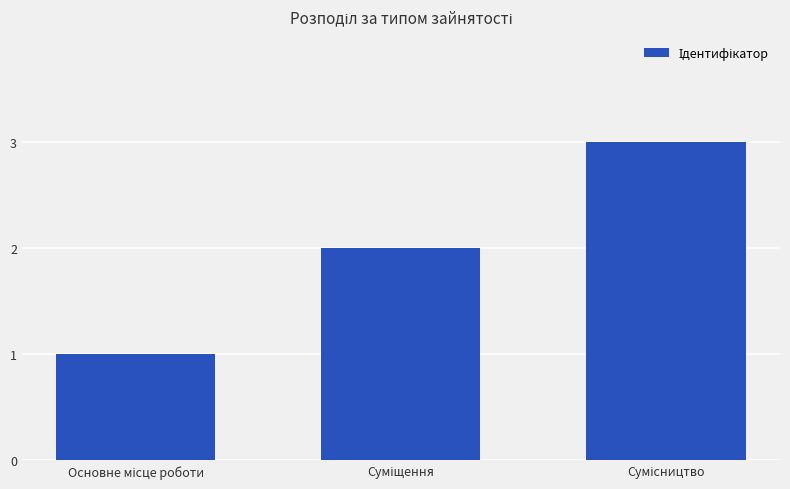

What is the sum of all values?

6